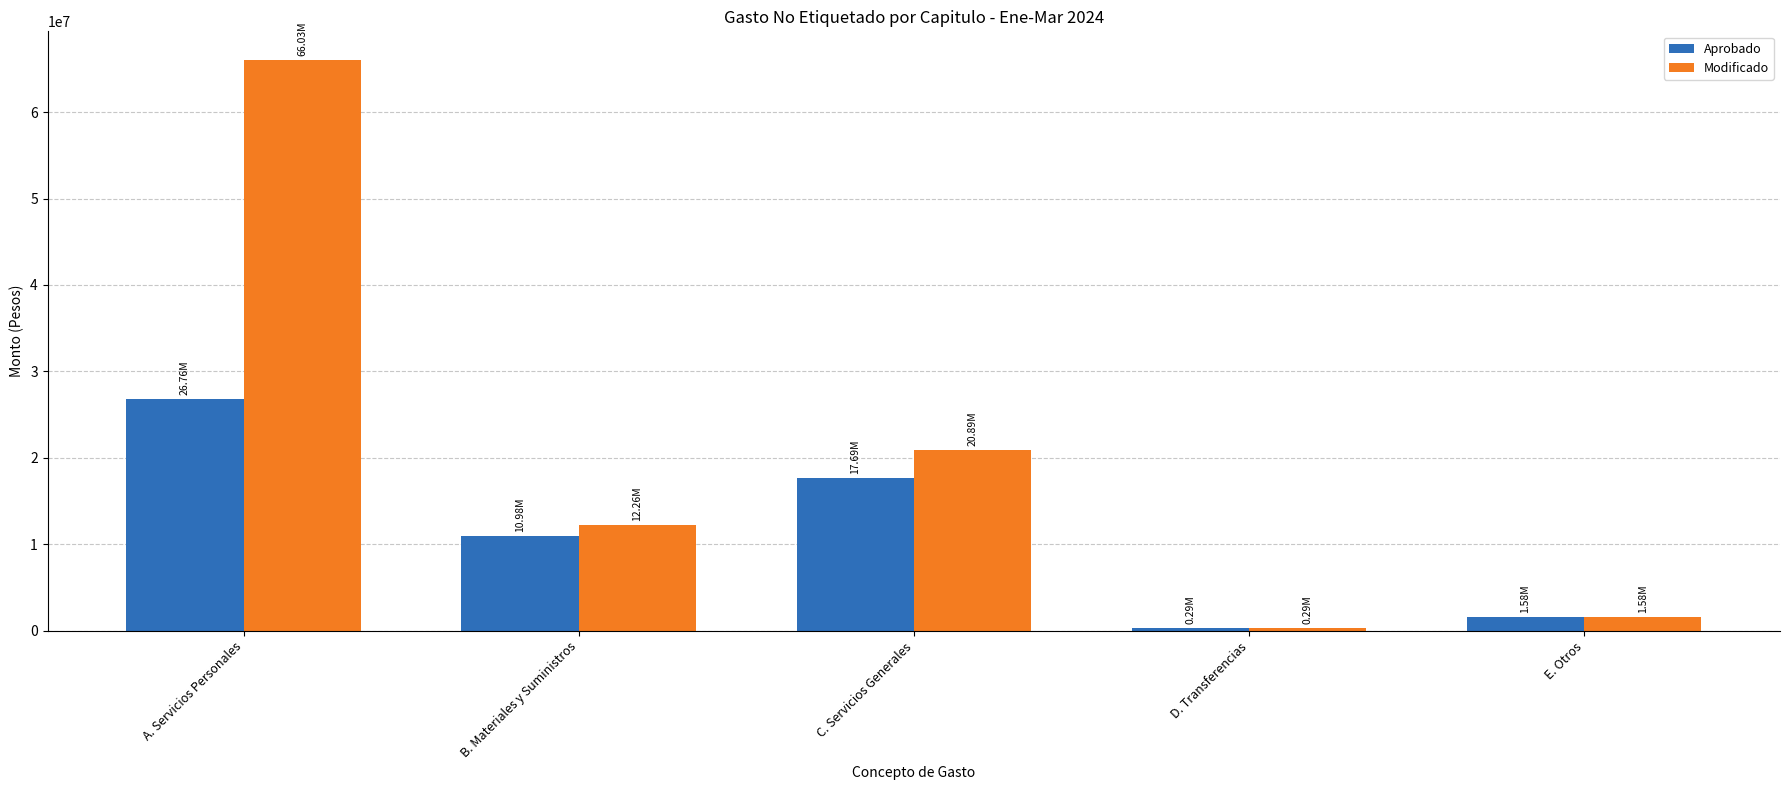

Which series has the widest spread of values?

Modificado